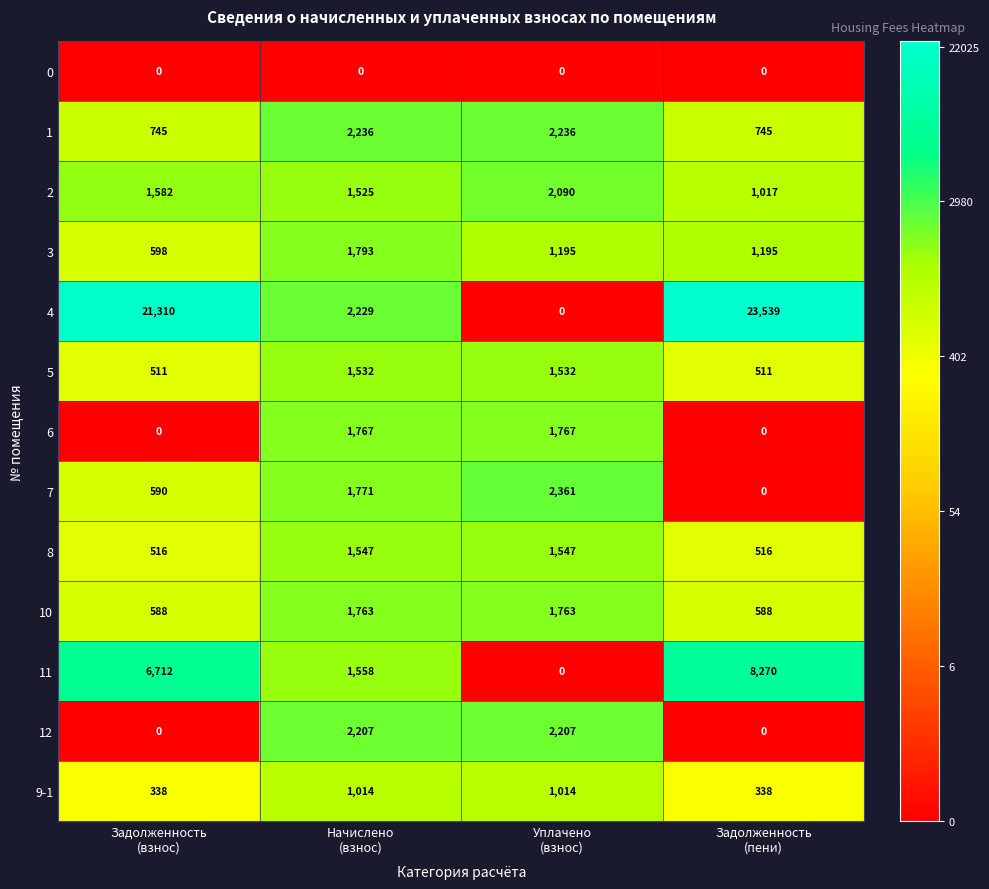

Rank the series by their maximum value, from highest to lowest.

4, 11, 7, 1, 12, 2, 3, 6, 10, 8, 5, 9-1, 0